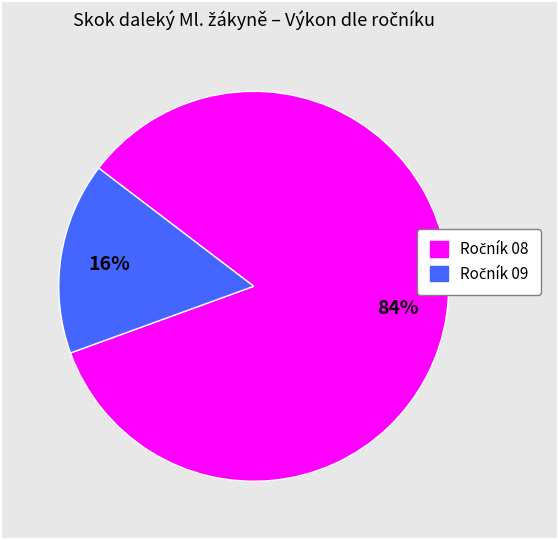

How many slices are in this pie chart?

2